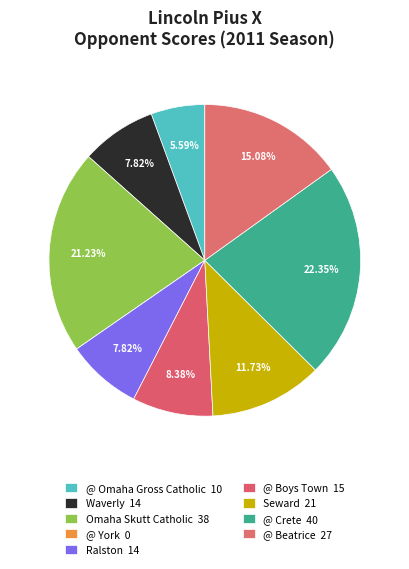

Is @ Crete the majority of the pie?

No